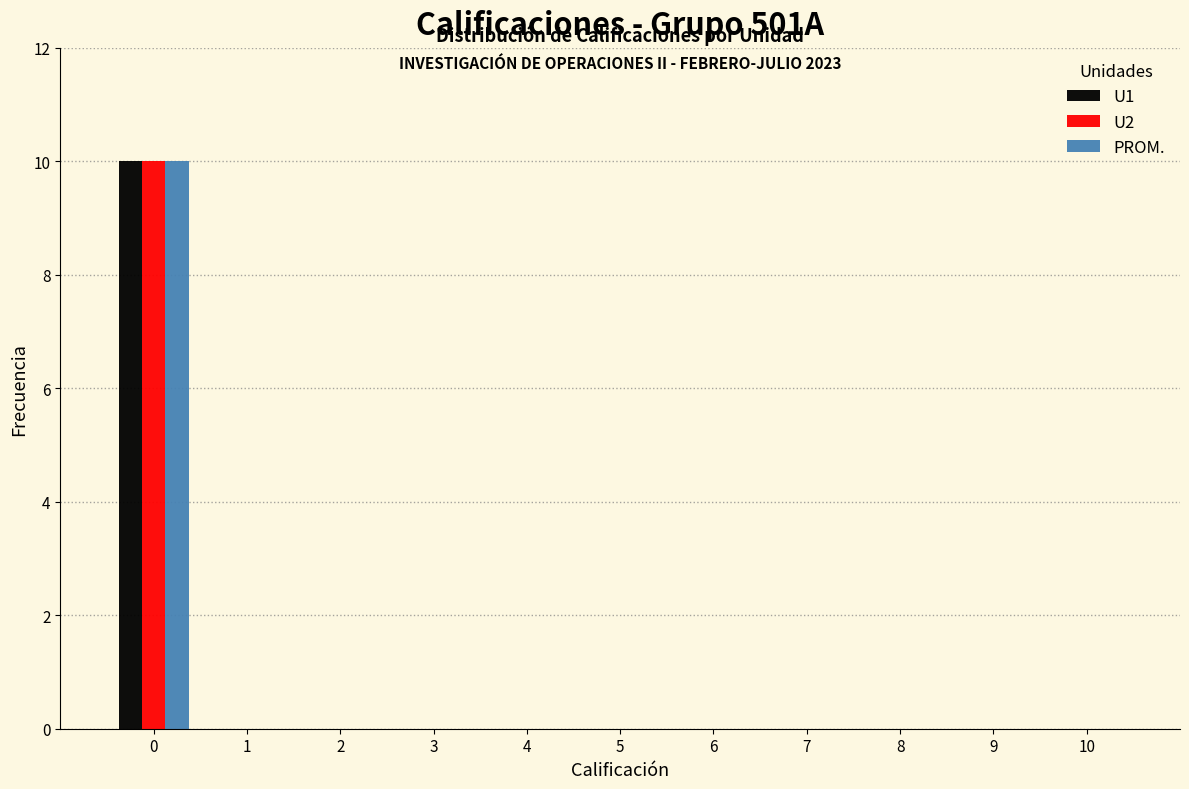

In the U1 series, which range on the x-axis has the tallest bar?

-0.5 to 0.5